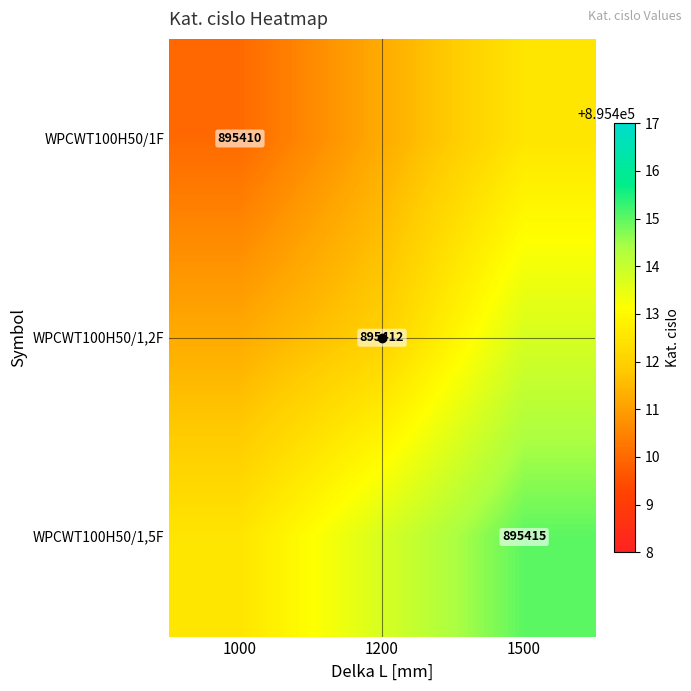

What value does the WPCWT100H50/1,5F series have at 1200?

895413.8